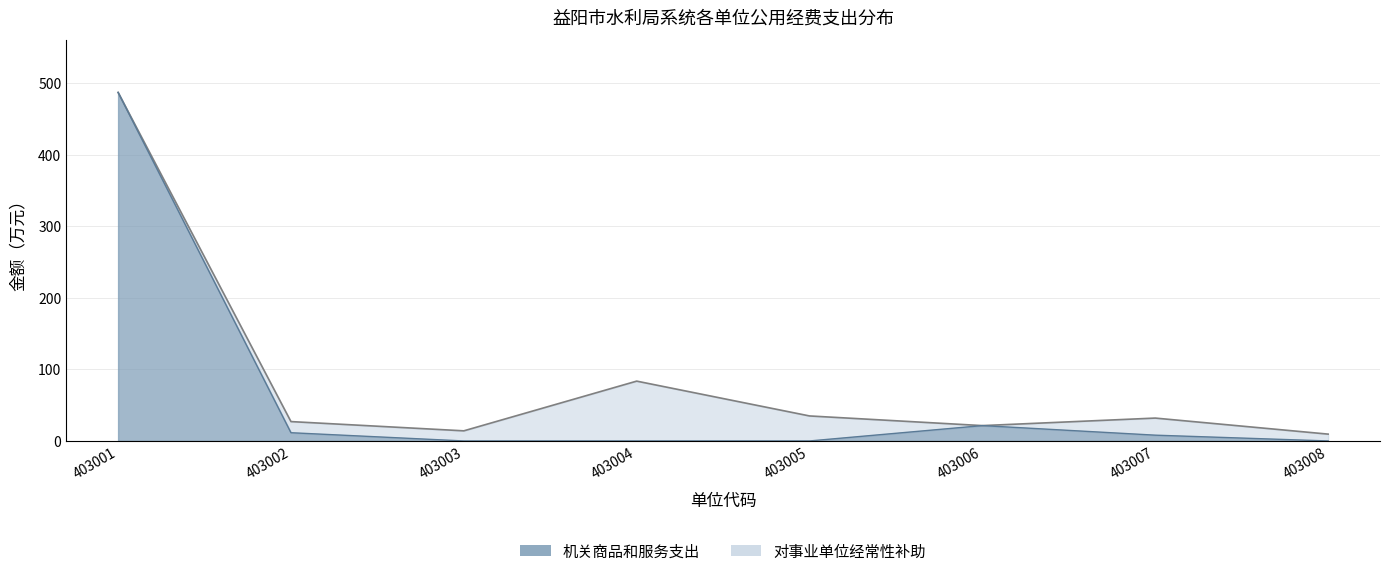

At which label does the data first exceed 8?

403001